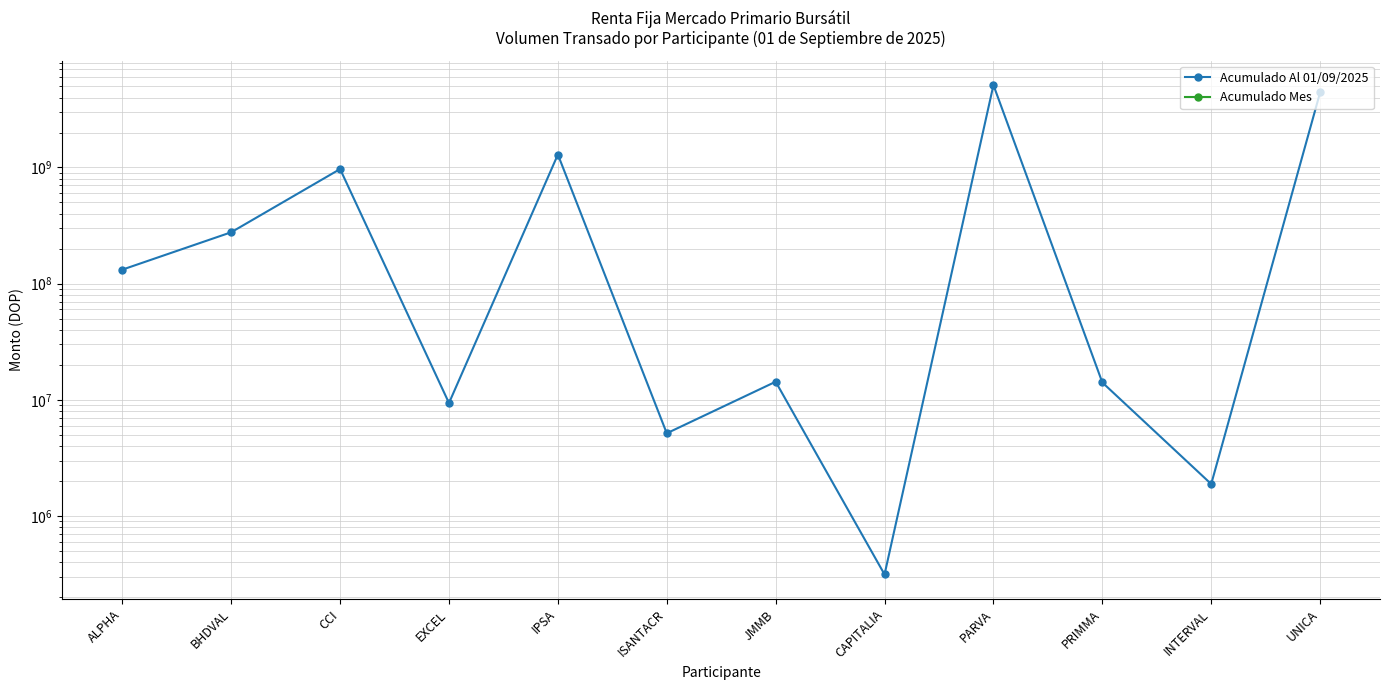

True or false: Acumulado Al 01/09/2025 and Acumulado Mes cross at least once.

False